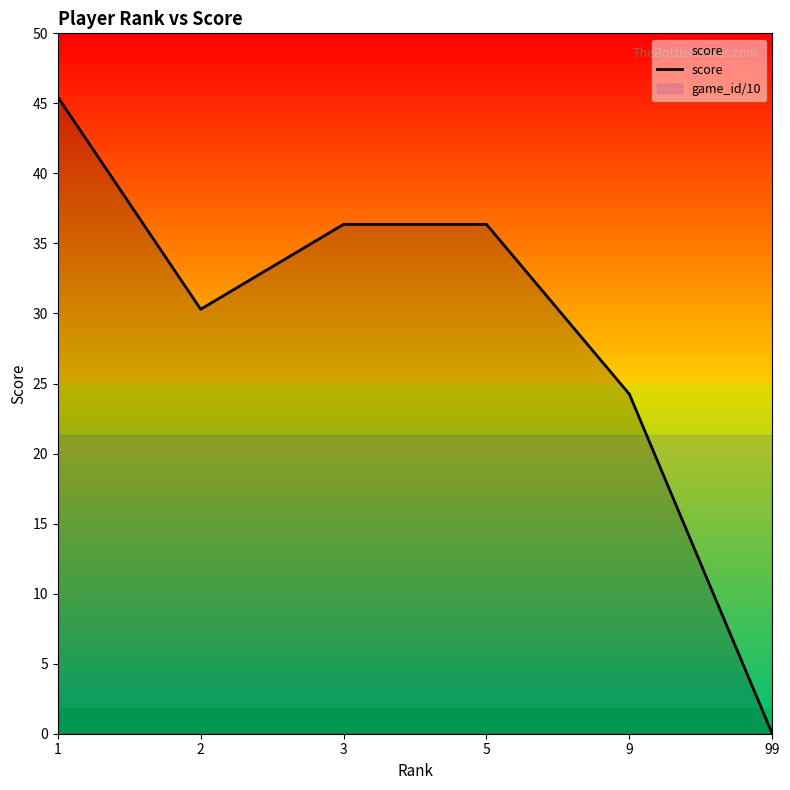

How many lines are shown in the chart?

1